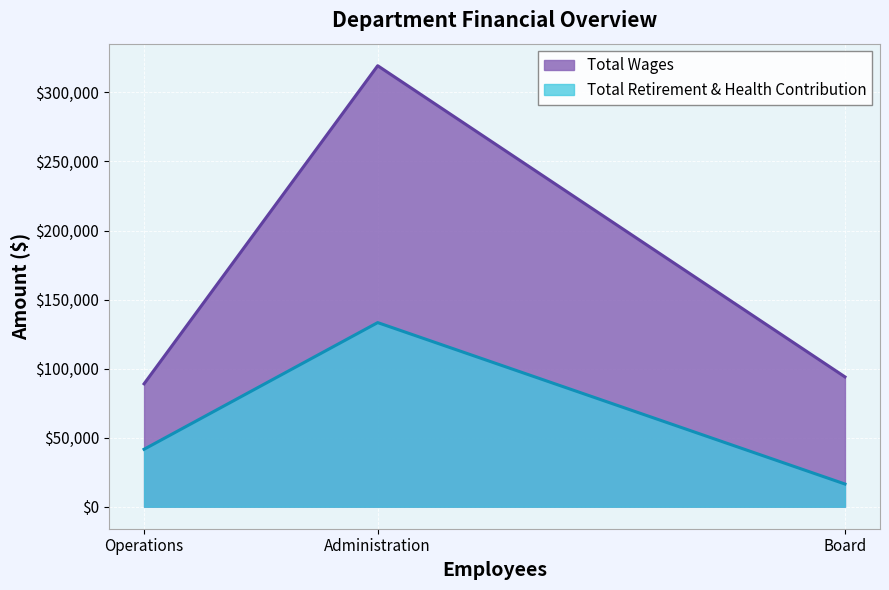

True or false: Total Wages has a value of 157114 at Board.

False